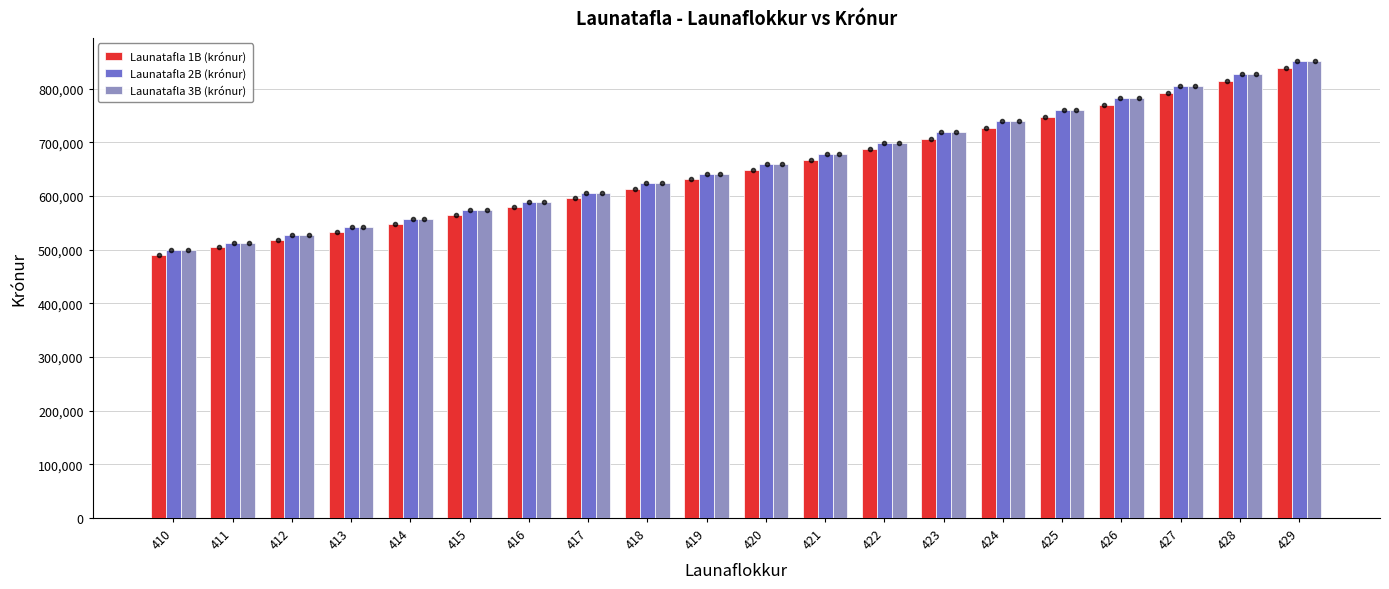

Where does the Launatafla 1B (krónur) series first go above 648779?

421